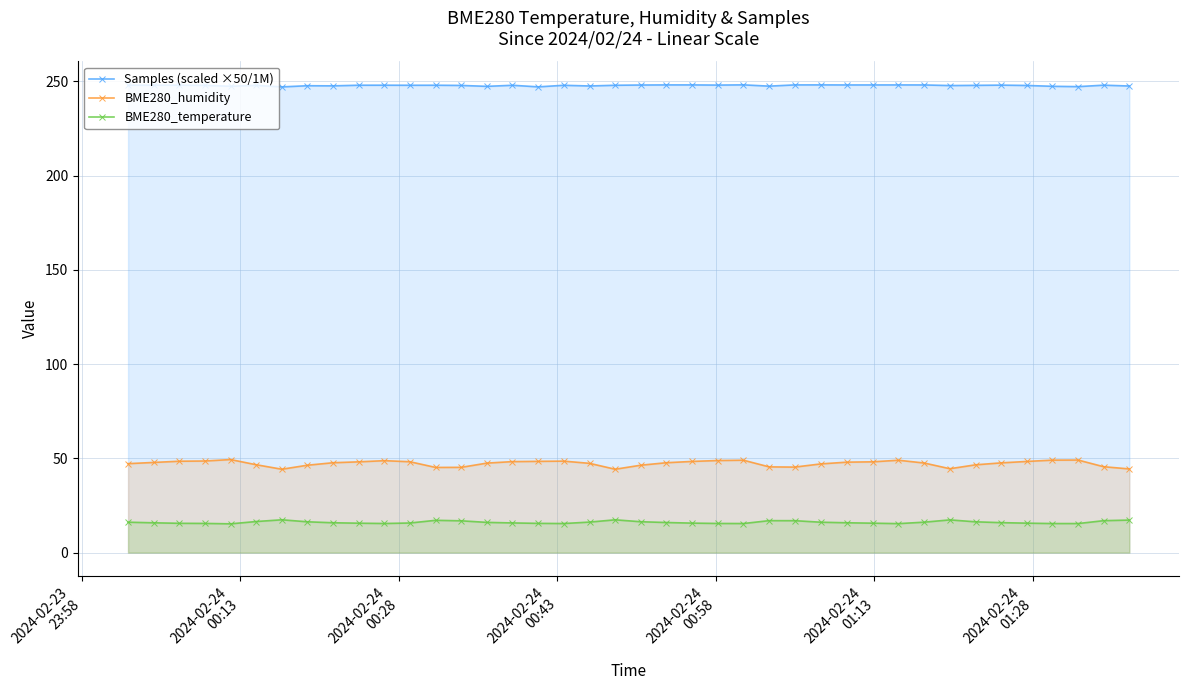

At how many categories does at least one series exceed 219?

40